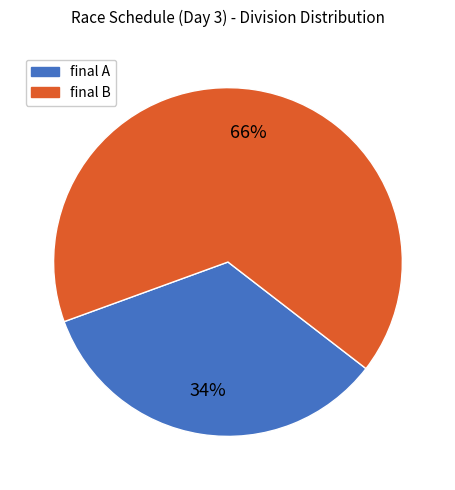

True or false: final A accounts for 49% of the total.

False